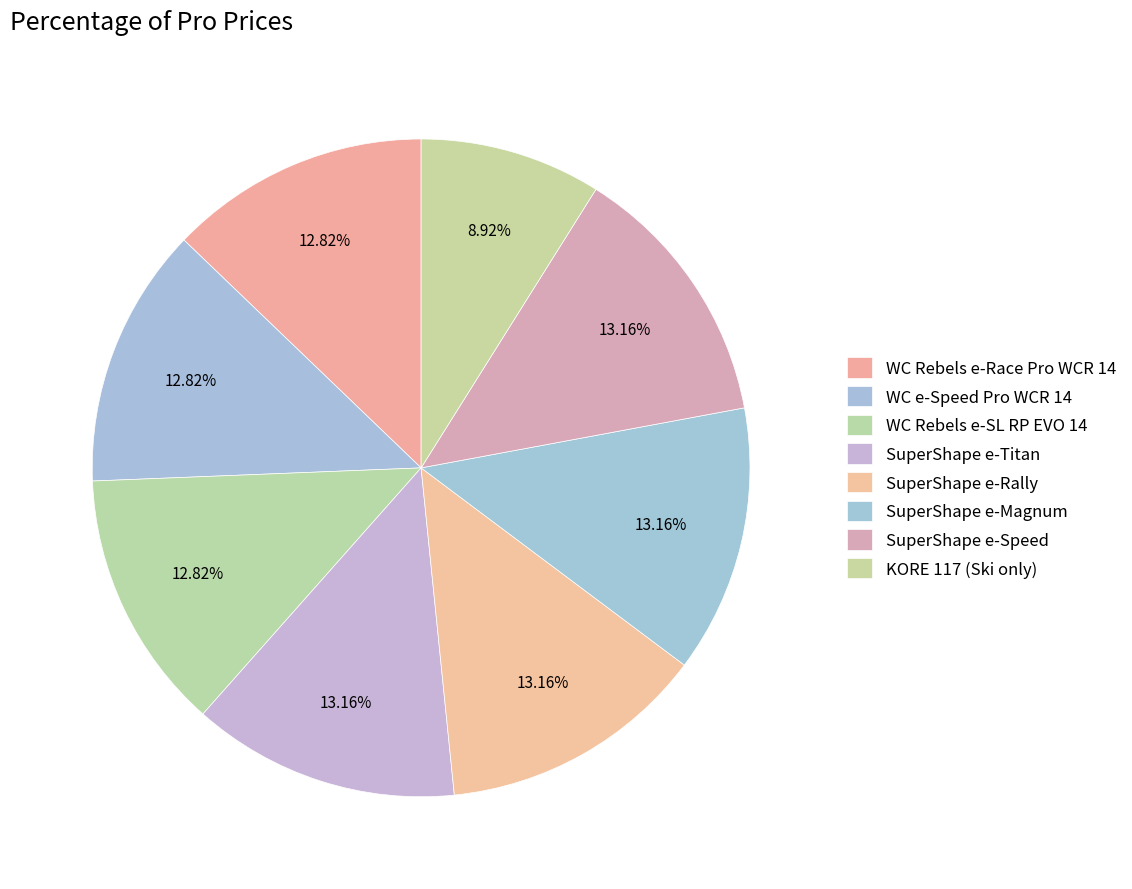

Which slice is the smallest?

KORE 117 (Ski only)